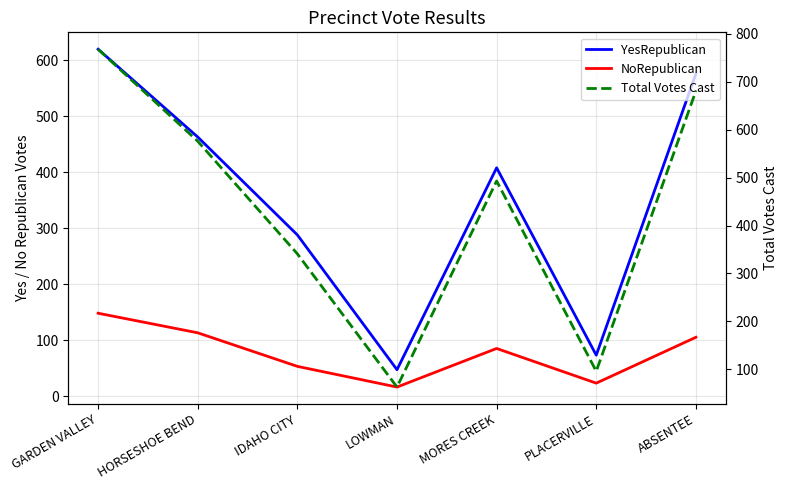

What are all the series names shown in the legend?

YesRepublican, NoRepublican, Total Votes Cast